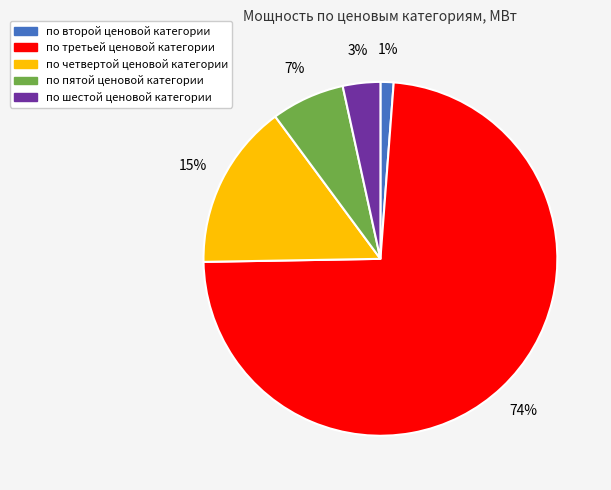

How many slices are in this pie chart?

5